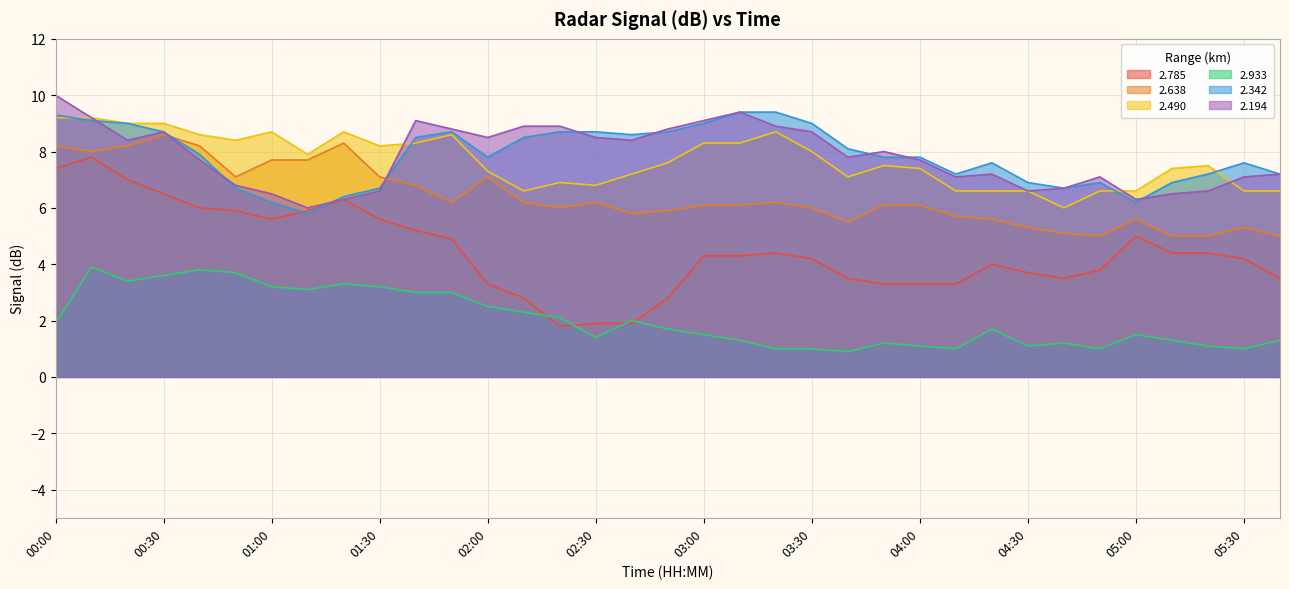

Is the value of 2.490 at 02:50 greater than the value of 2.194 at 02:40?

No